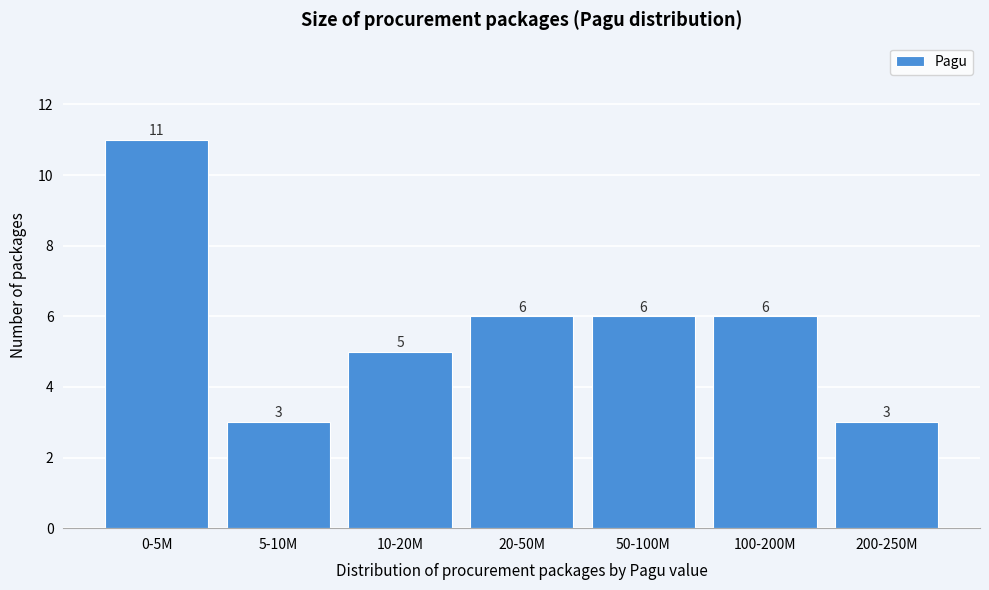

Reading right to left, what are all the values shown in this chart?

200-250M=3	100-200M=6	50-100M=6	20-50M=6	10-20M=5	5-10M=3	0-5M=11